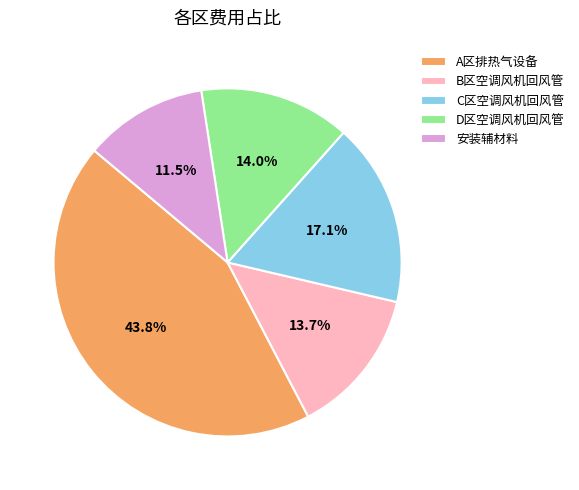

Between D区空调风机回风管 and 安装辅材料, which is larger?

D区空调风机回风管